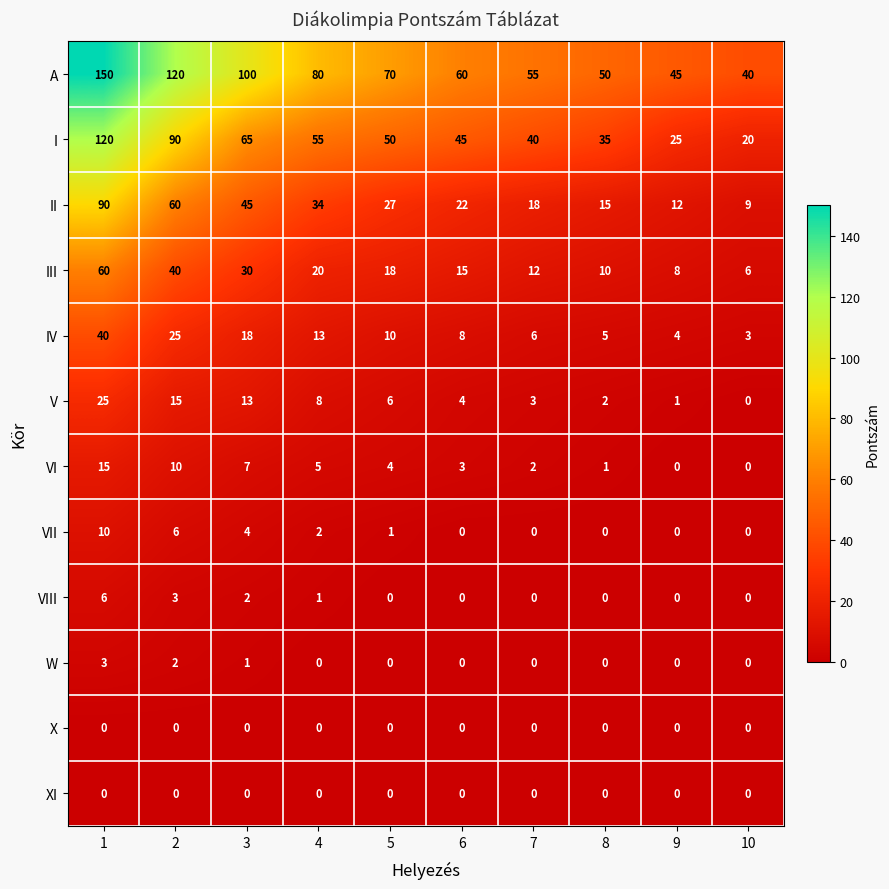

How many W values are between 0 and 1?

8